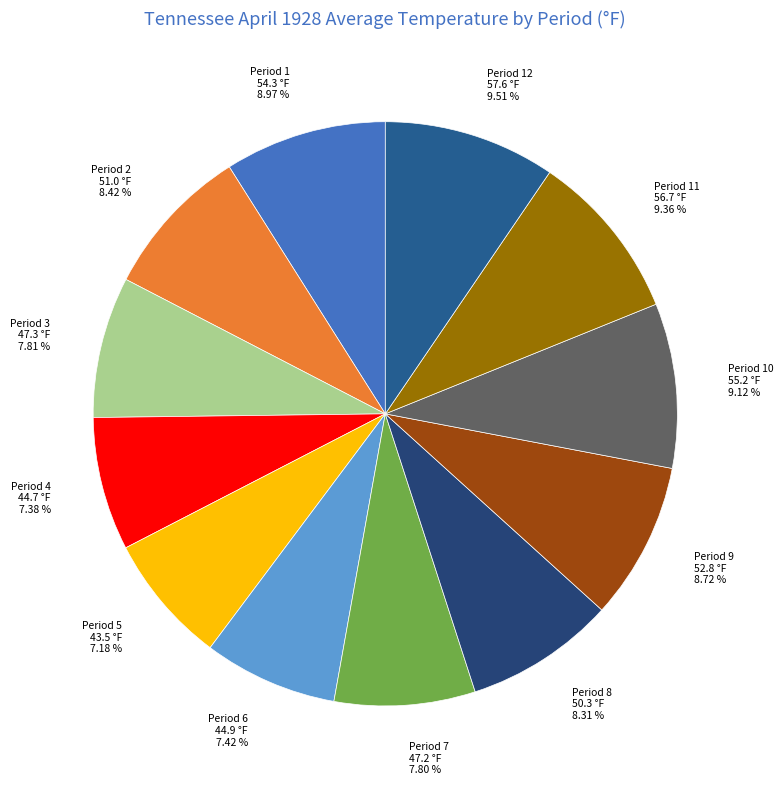

Is there a majority slice in this chart?

No